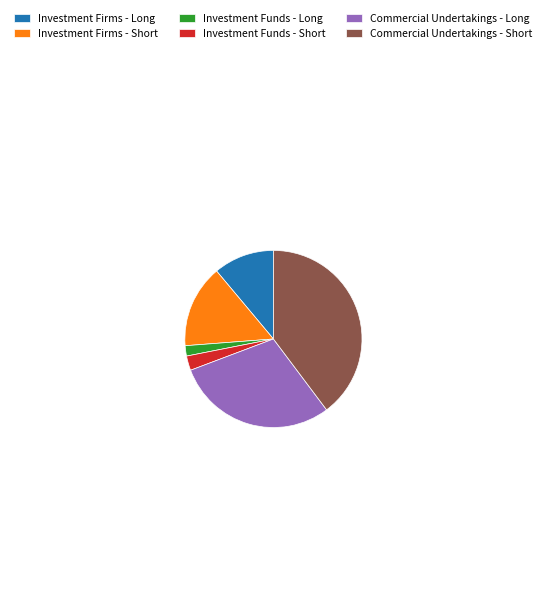

What is the ratio of the value at Investment Firms - Short to the value at Investment Funds - Long?

8.0